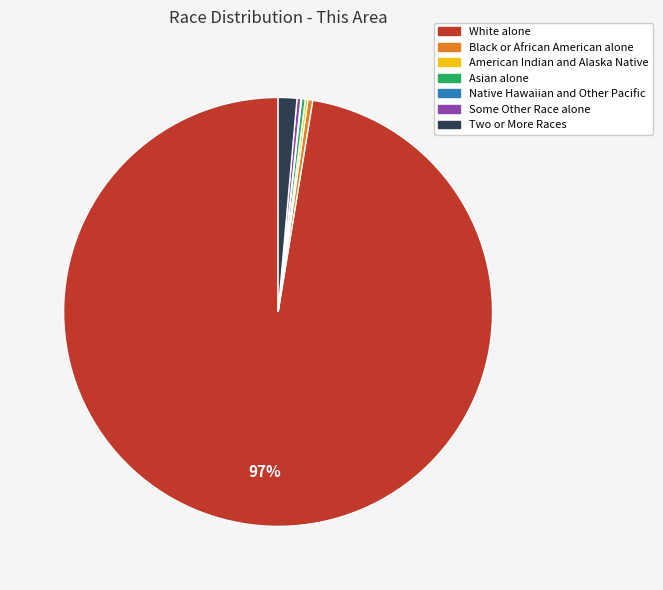

Which category accounts for the majority?

White alone